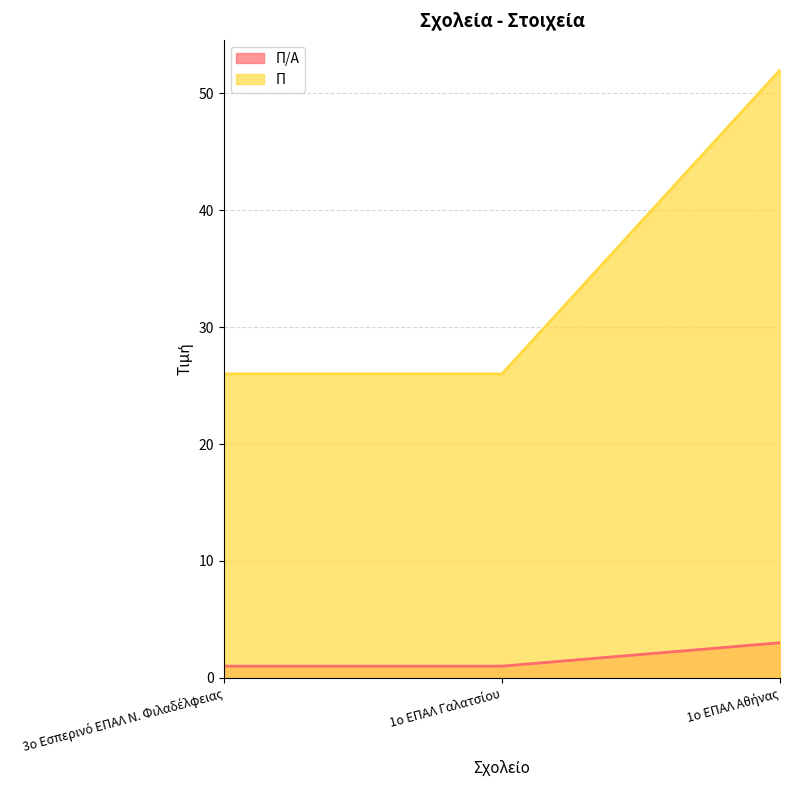

What is the maximum value for Π/Α?

3